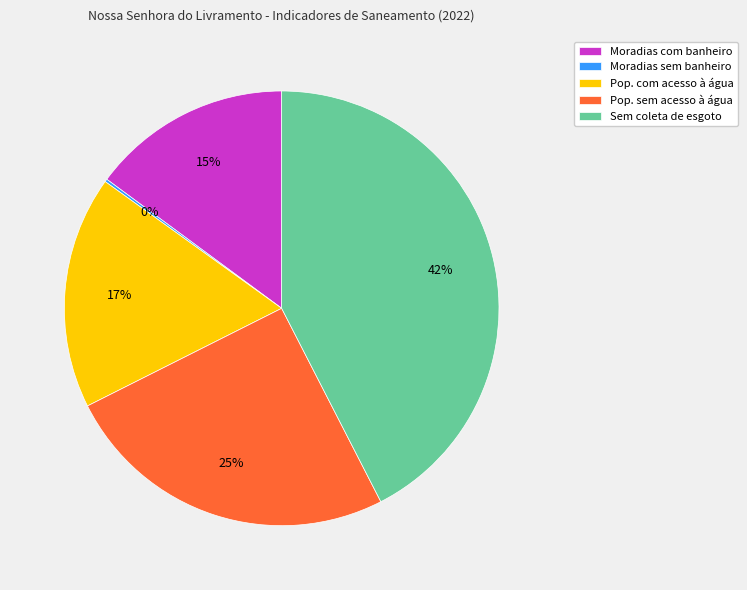

What is the largest slice in the pie chart?

Sem coleta de esgoto